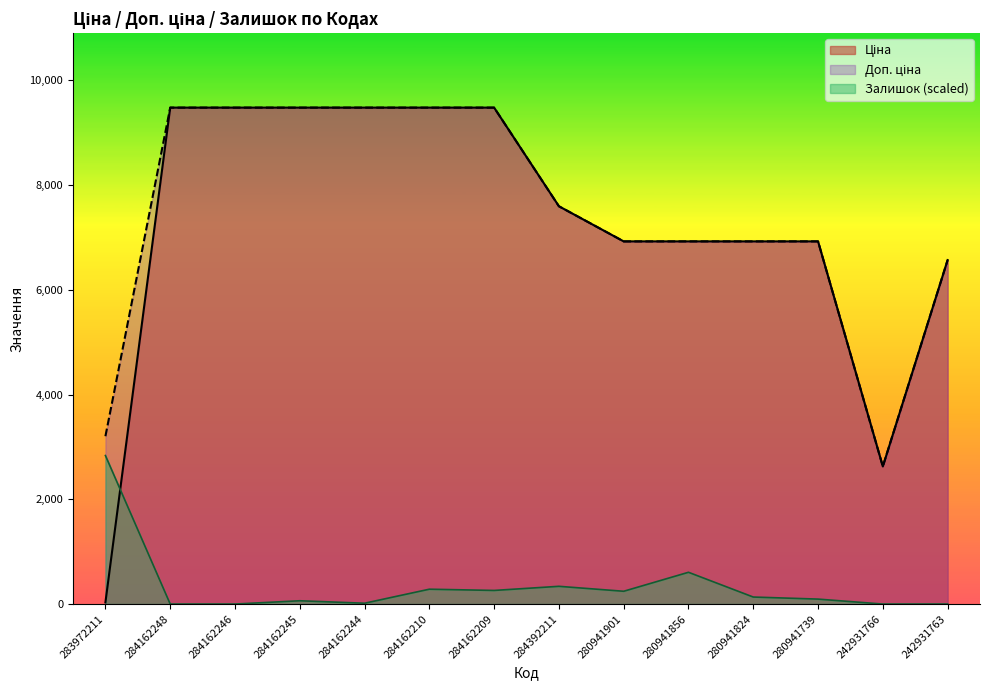

List the series in order of their peak value, lowest first.

Залишок, Ціна, Доп. ціна